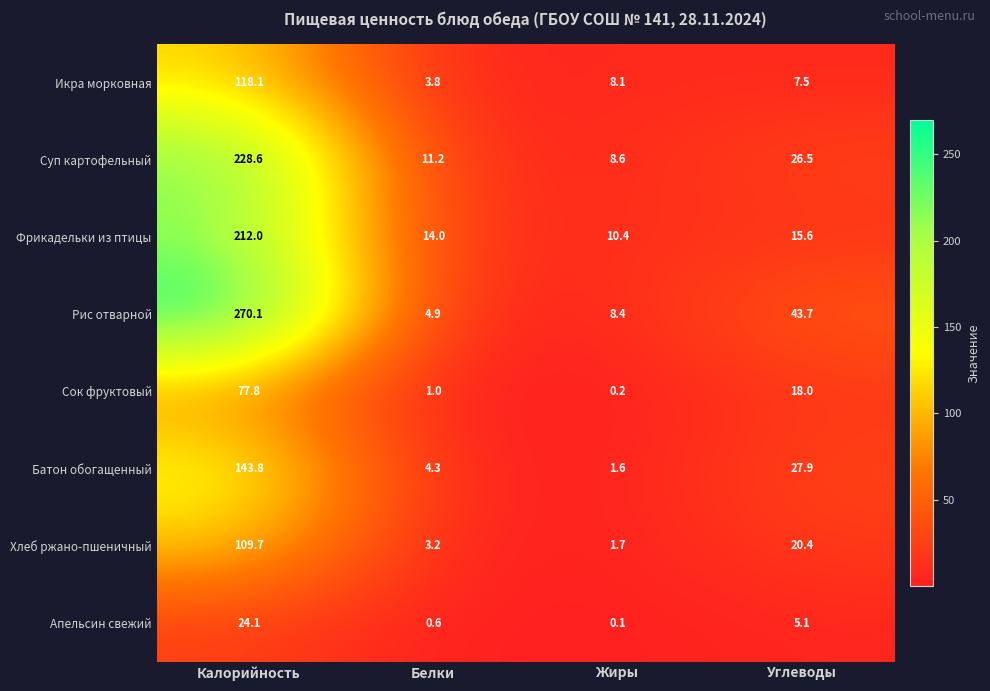

Between Калорийность and Белки, which series saw the biggest shift?

Рис отварной